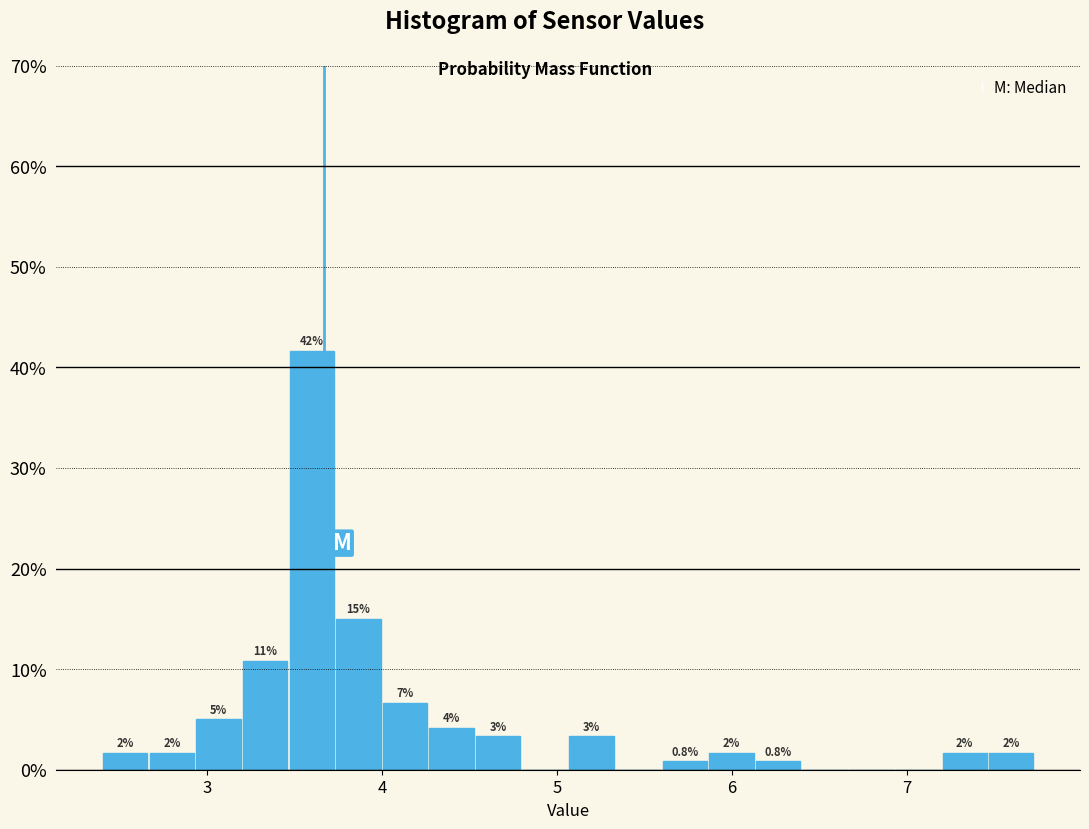

Read against the x-axis, roughly where is the centre of the tallest bar?

3.6